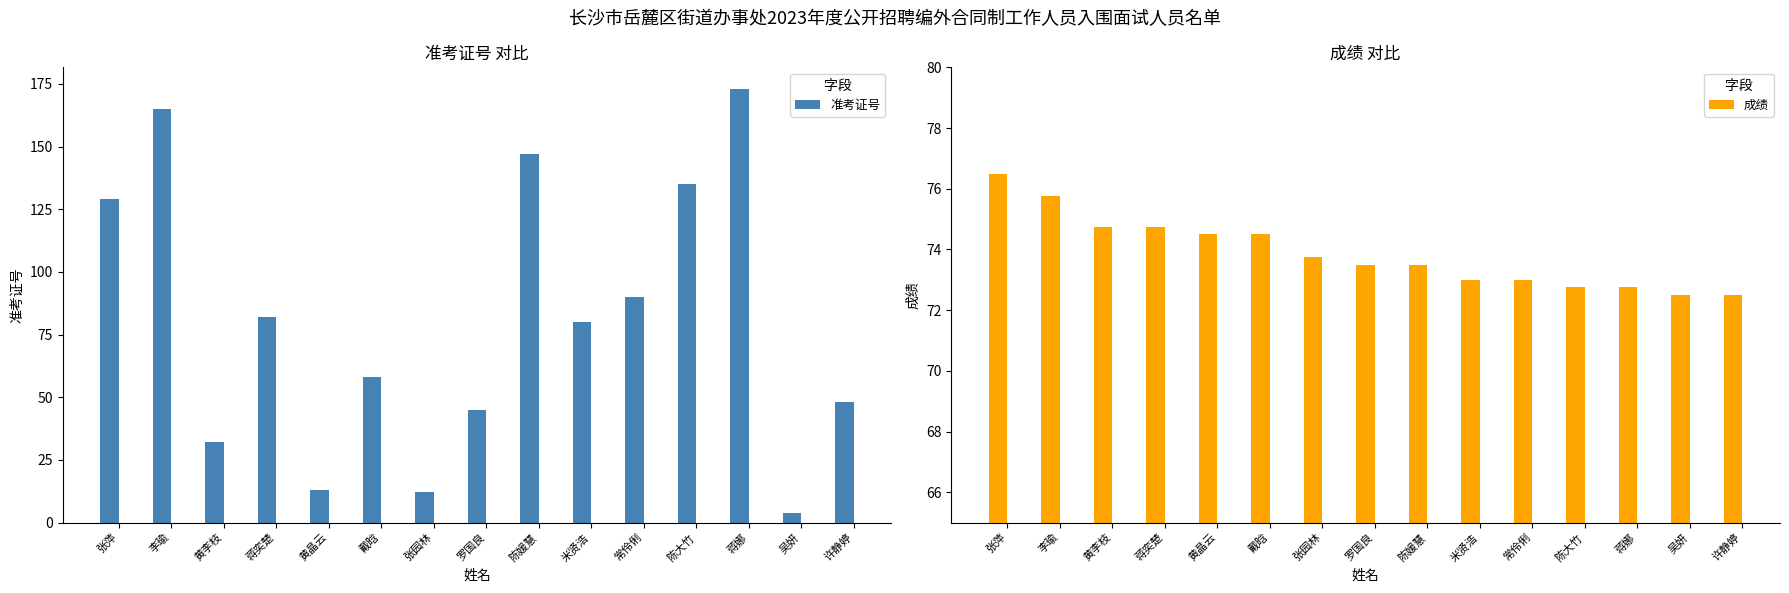

Where is 成绩 nearest to the value 74?

张园林